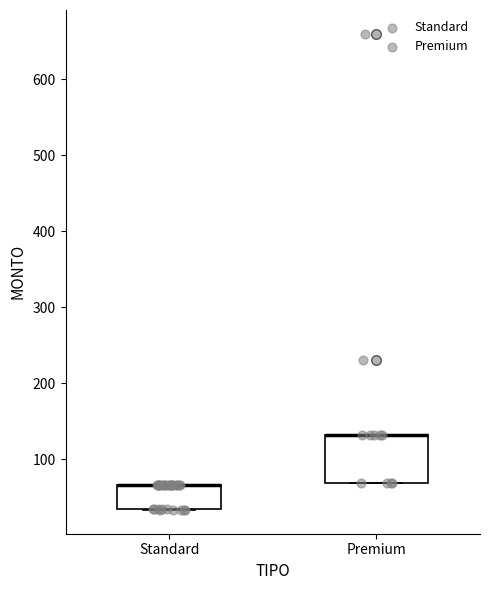

Reading left to right, transcribe this box plot: for each box, give where its median line is, the range the box spans, and where its two whiskers end, as read against the y-axis. The values are not printed on the chart, so give them approximately, as read against the axis.

Standard: median 70 (drawn on the box's upper edge), box 30 to 70, whiskers 30 to 70
Premium: median 130 (drawn on the box's upper edge), box 70 to 130, whiskers 70 to 130